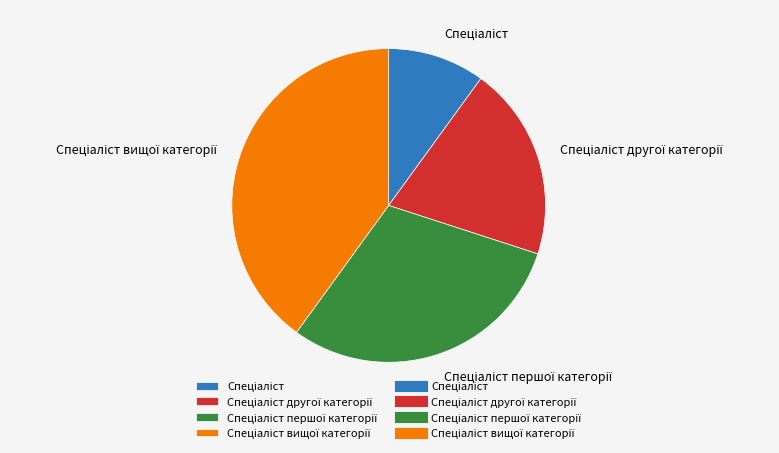

Is there a majority slice in this chart?

No